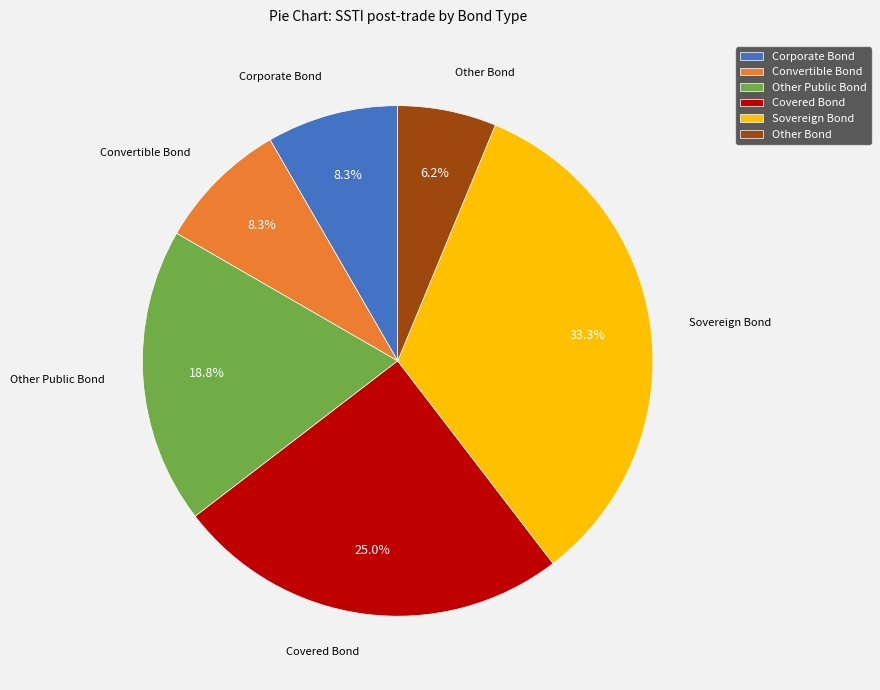

What percentage is the Sovereign Bond slice, to the nearest percent?

33%